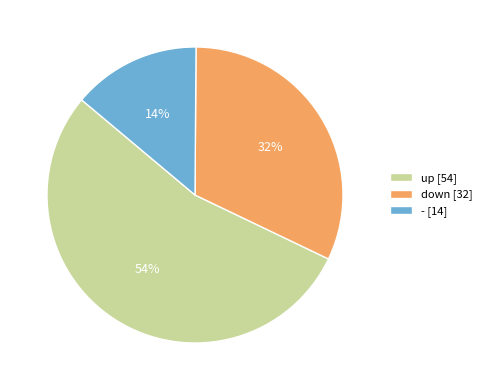

Which has a higher value, down or -?

down